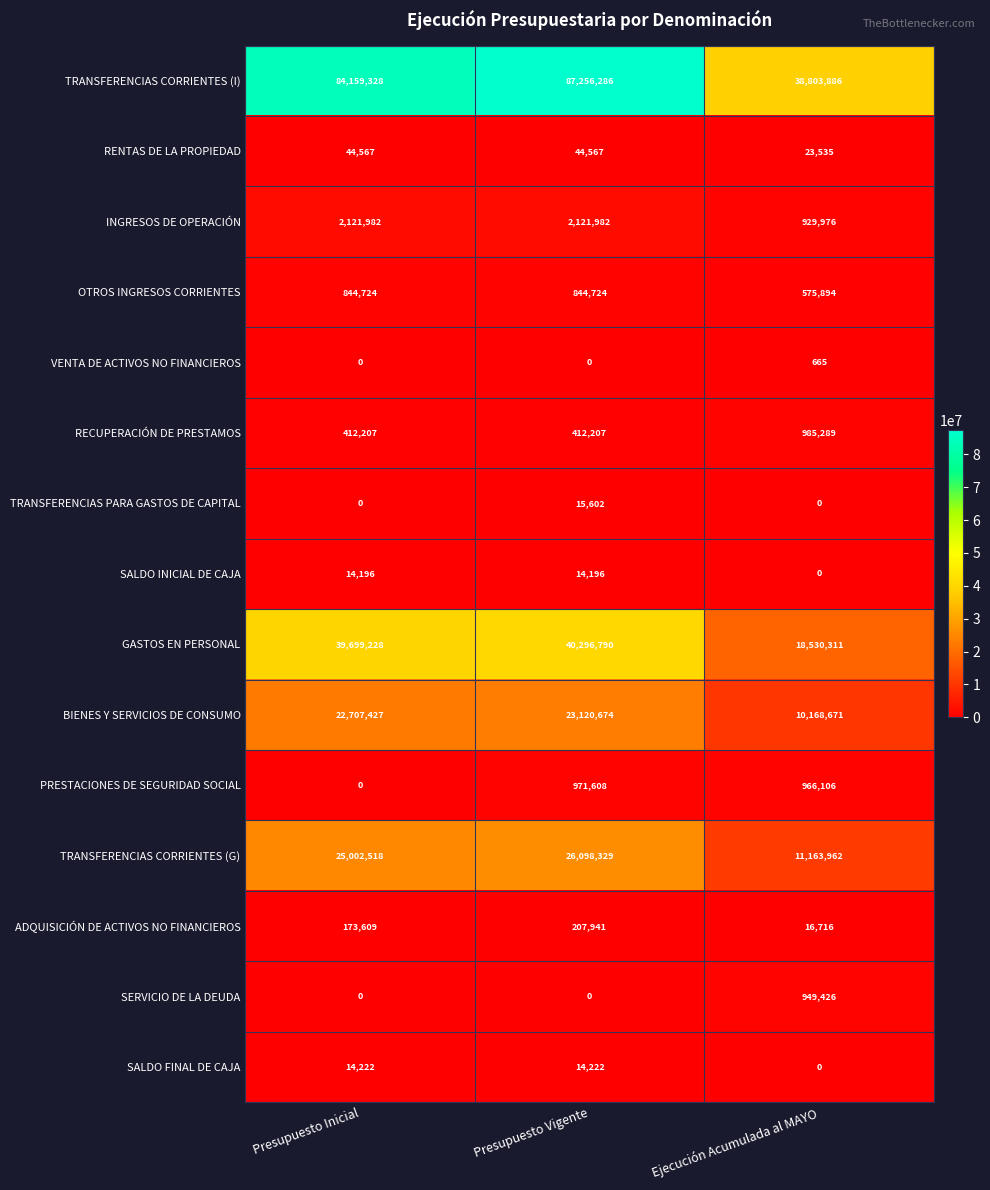

Count the SALDO INICIAL DE CAJA values in the range 0 to 14196.

3